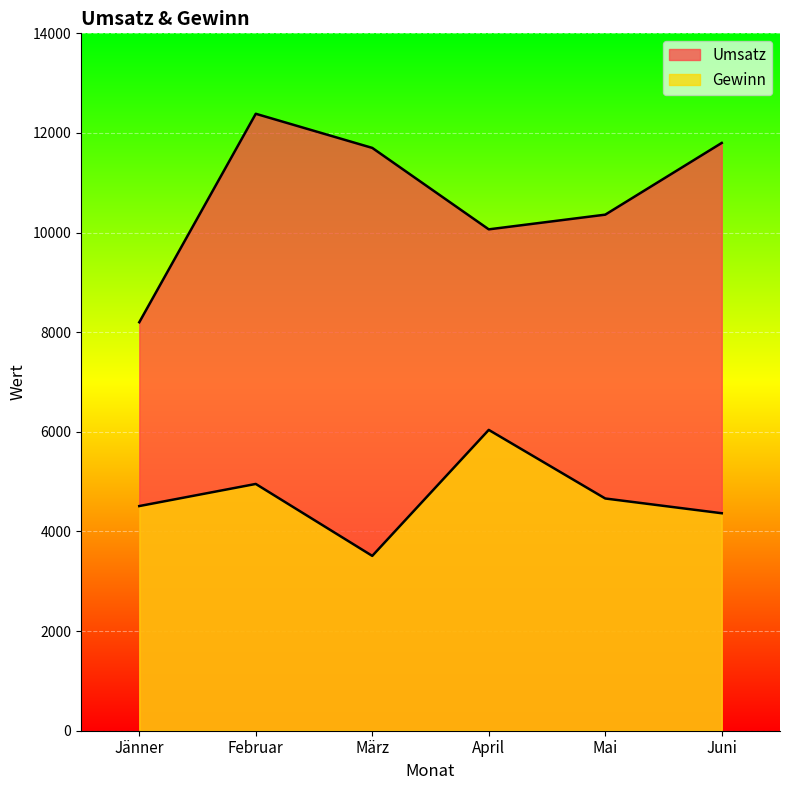

How many values in the Gewinn series are below 4662?

3